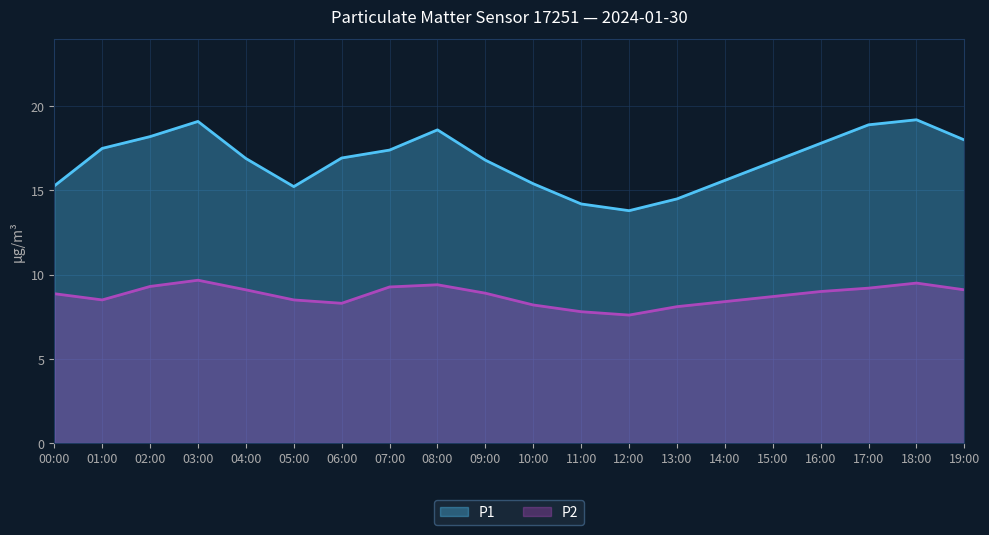

Does the chart display data point markers on the line(s)?

No